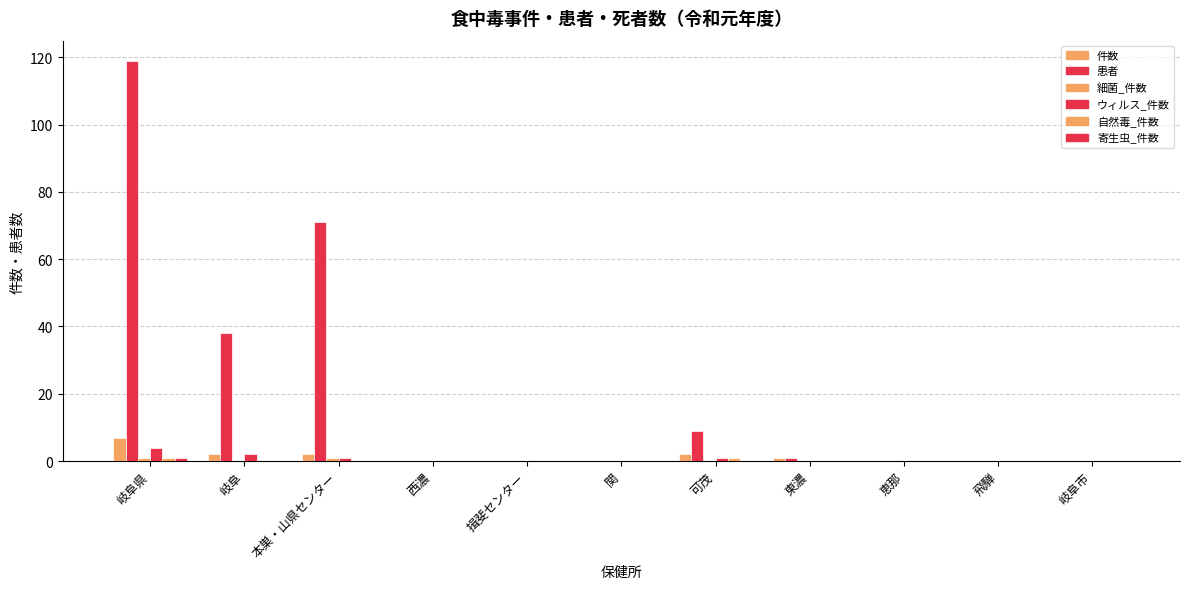

Count the number of data series in this chart.

6